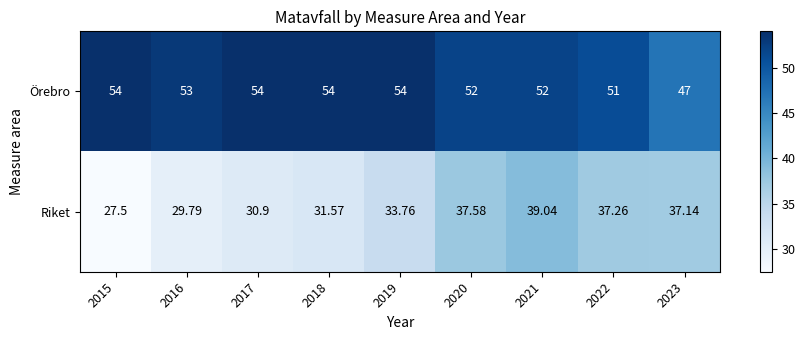

Which series has the largest range (max minus min)?

Riket